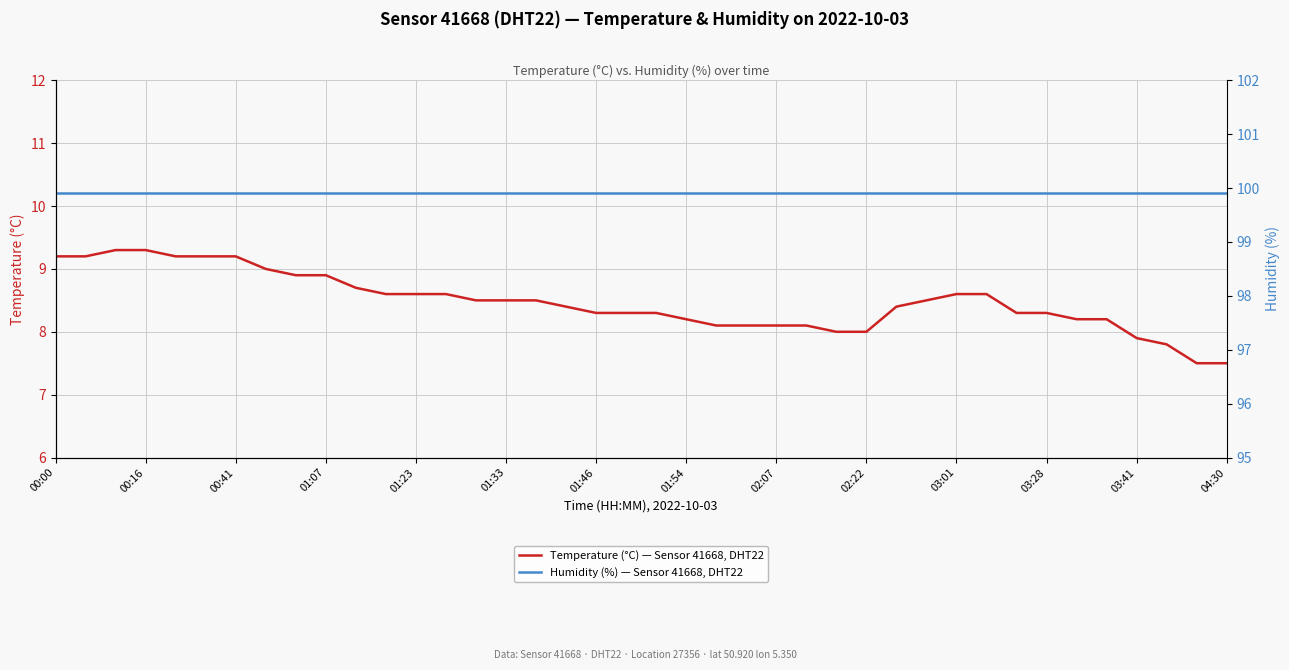

What is the average value of the Temperature (°C) — Sensor 41668, DHT22 series?

8.5